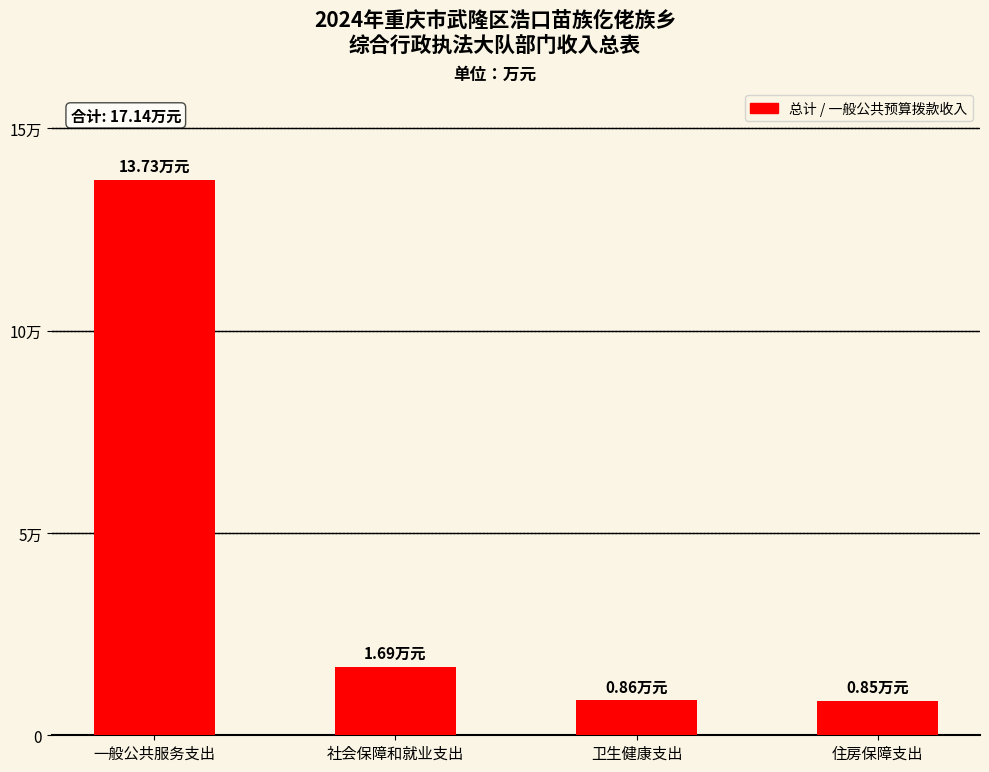

At which label does the data first exceed 1?

一般公共服务支出